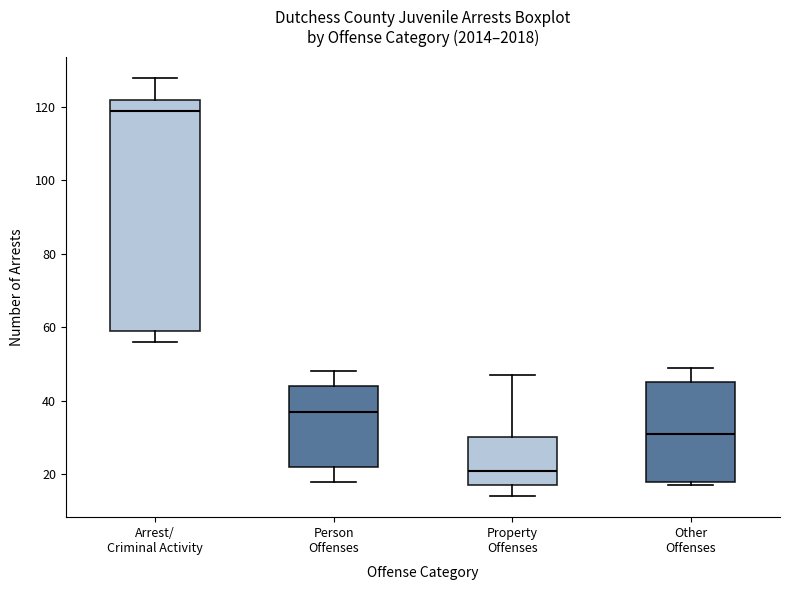

Where does the upper whisker of the box for Other Offenses end on the y-axis? The values are not printed on the chart, so give them approximately, as read against the axis.

50